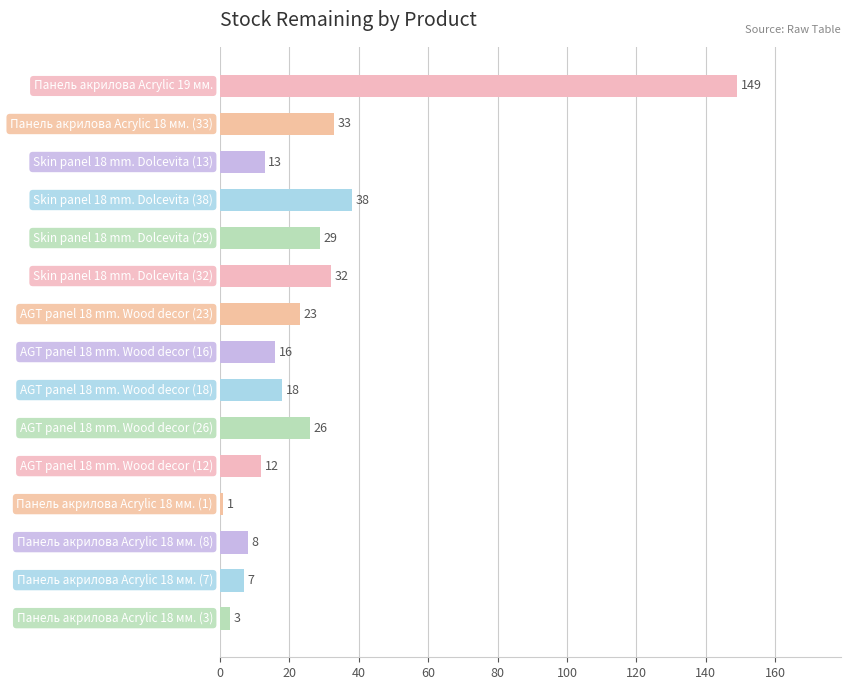

What is the difference between the maximum and minimum values?

148